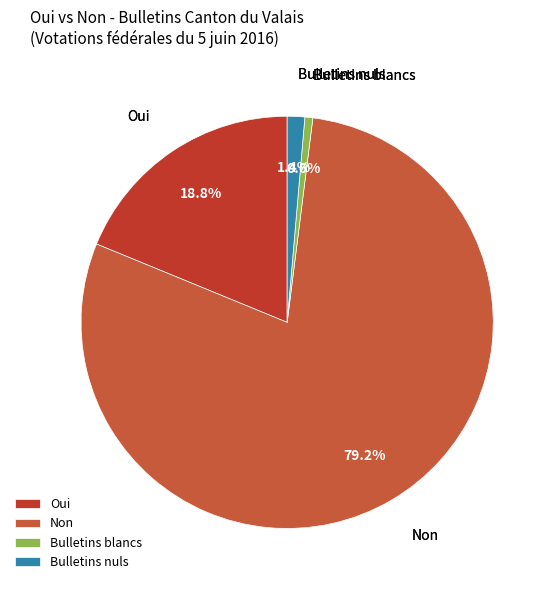

Count the number of slices in the pie.

4